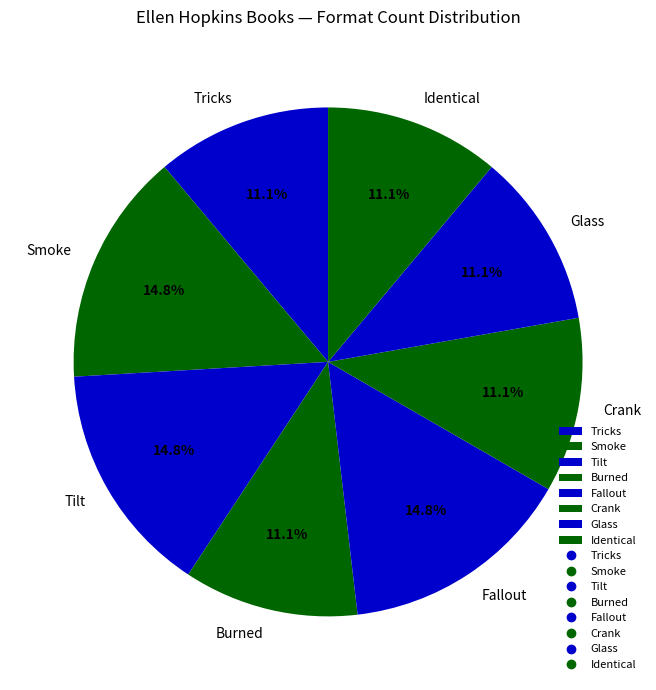

Does Smoke account for over 50% of the chart?

No